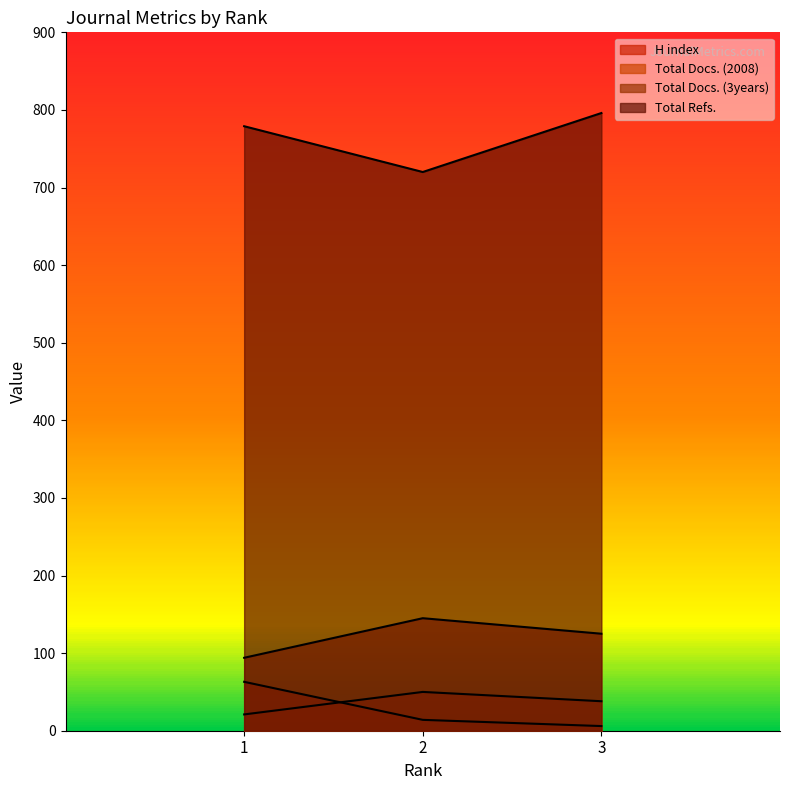

Which series has the largest range (max minus min)?

Total Refs.